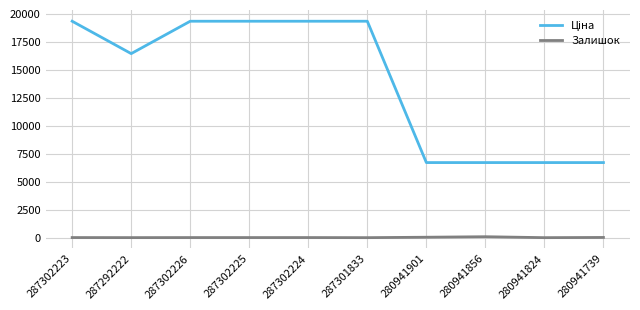

Is it true that Залишок equals 8.0 at 287302223?

True